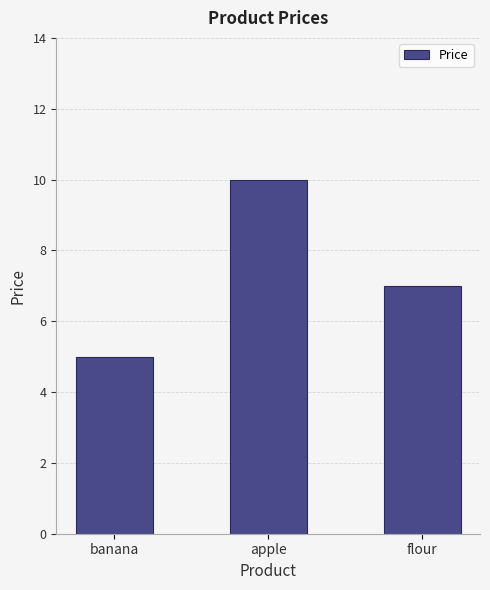

List the labels in order of value, largest first.

apple, flour, banana